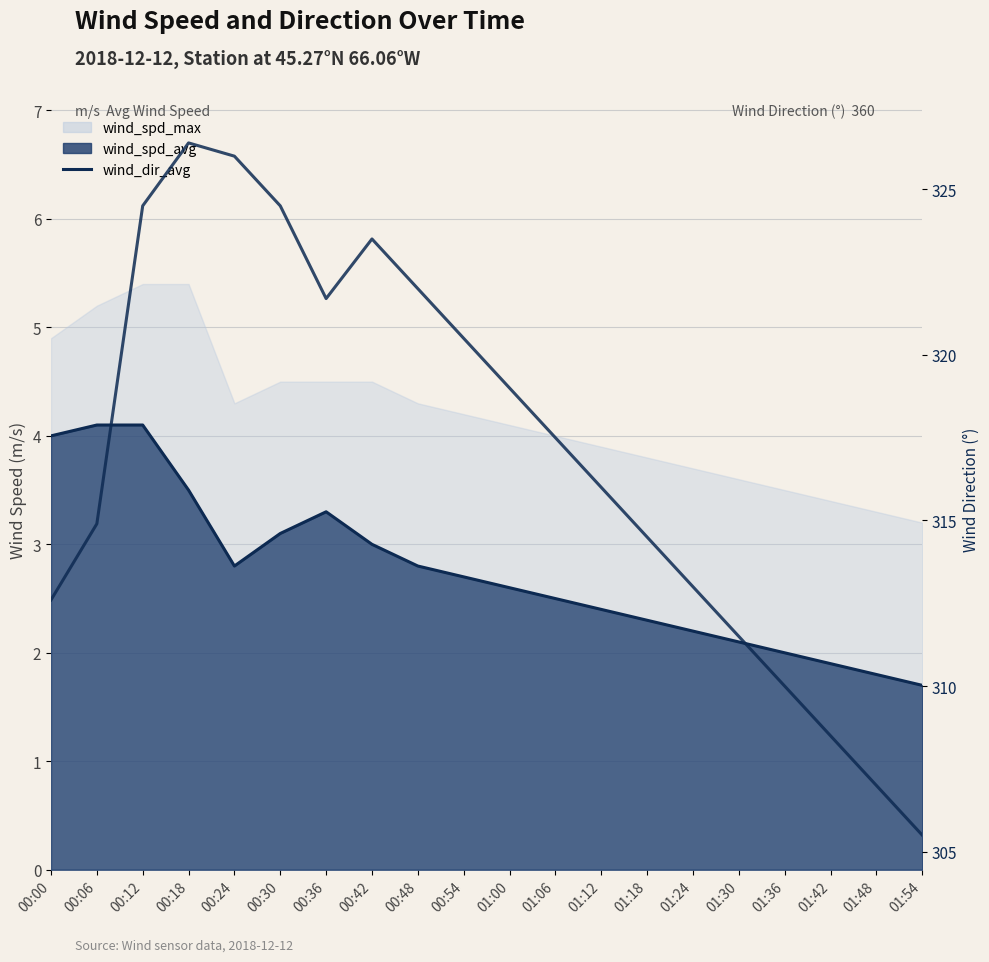

True or false: wind_dir_avg has a value of 317.5 at 01:06.

True